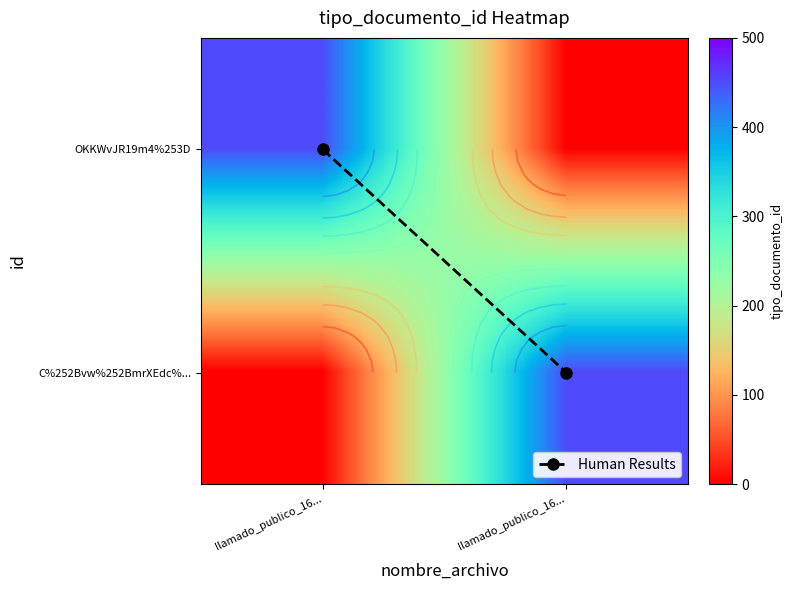

What is the difference between the maximum and minimum values in the OKKWvJR19m4%253D series?

452